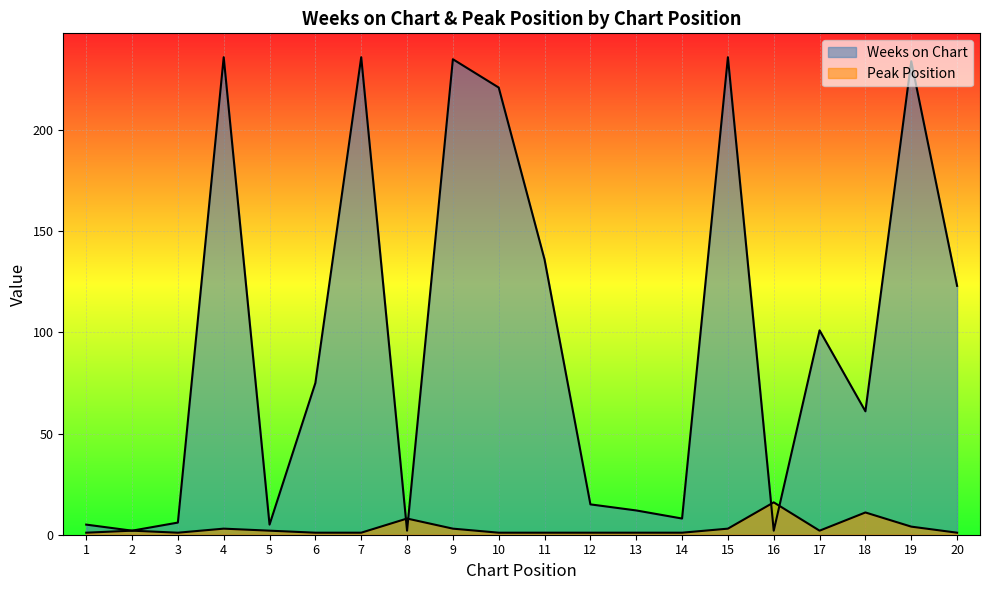

The value of Weeks on Chart at 17 is 29. True or false?

False